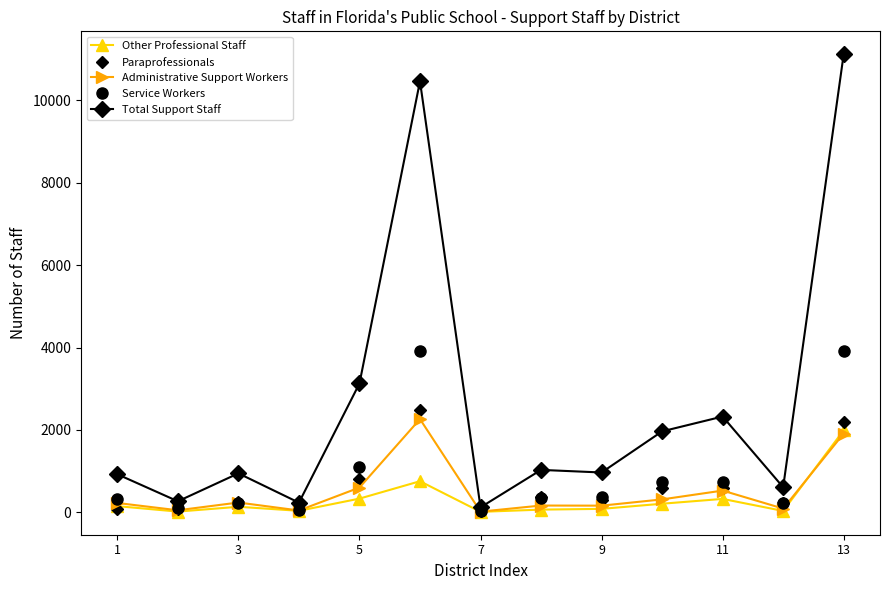

Which series has the largest range (max minus min)?

Total Support Staff